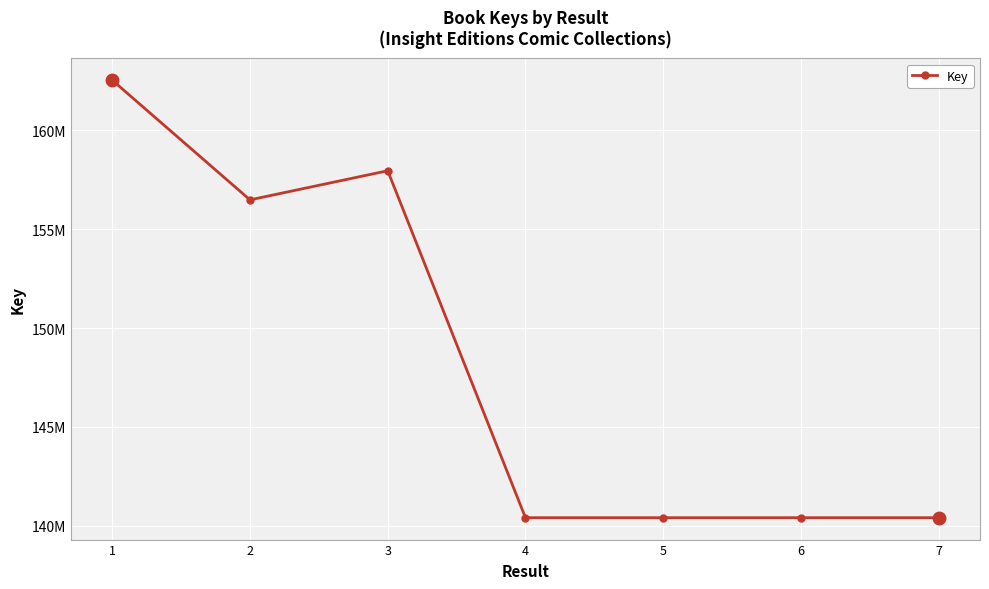

What is the sum of the values at 5 and 1?

302947973